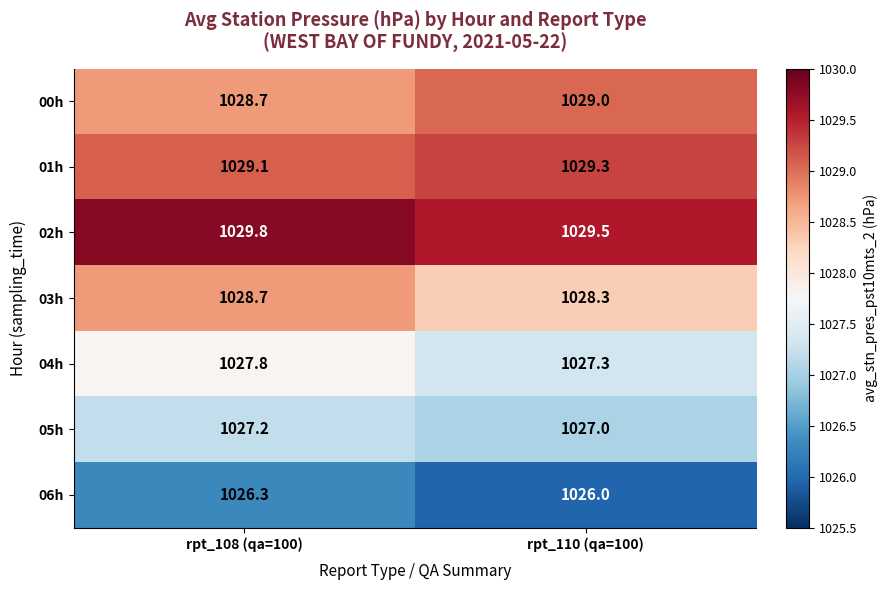

At which category is the sum across all series the highest?

rpt_108 (qa=100)